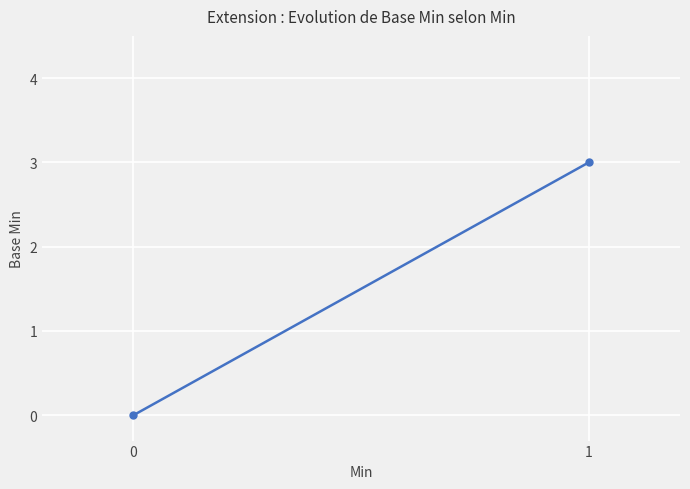

Reading right to left, what are all the values shown in this chart?

1=3	0=0